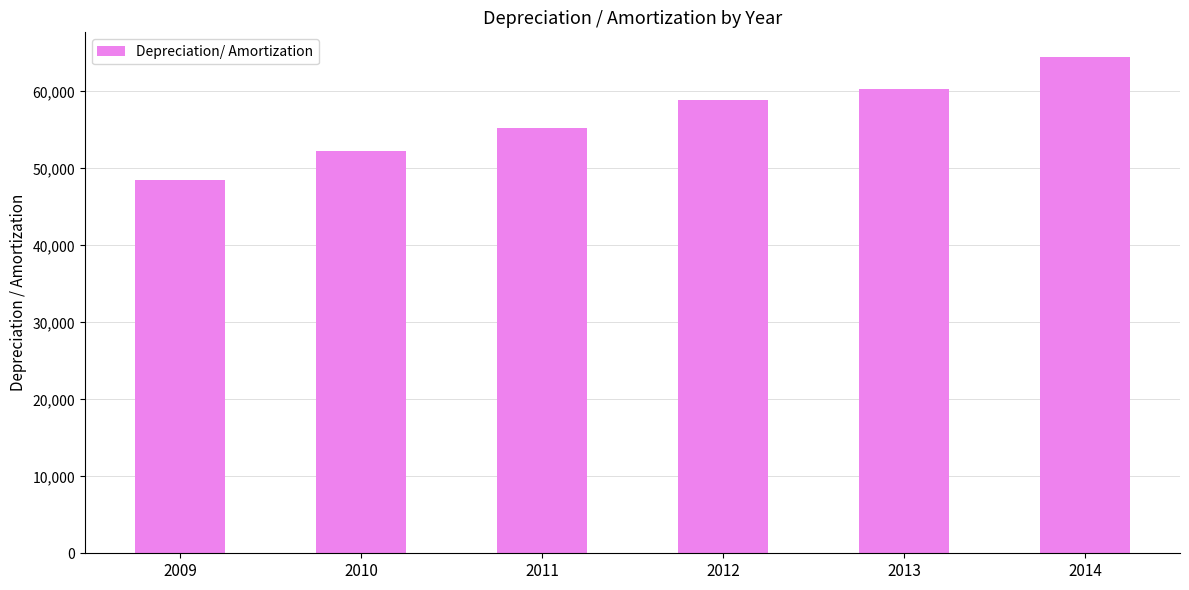

Which category has the highest value across all series?

2014